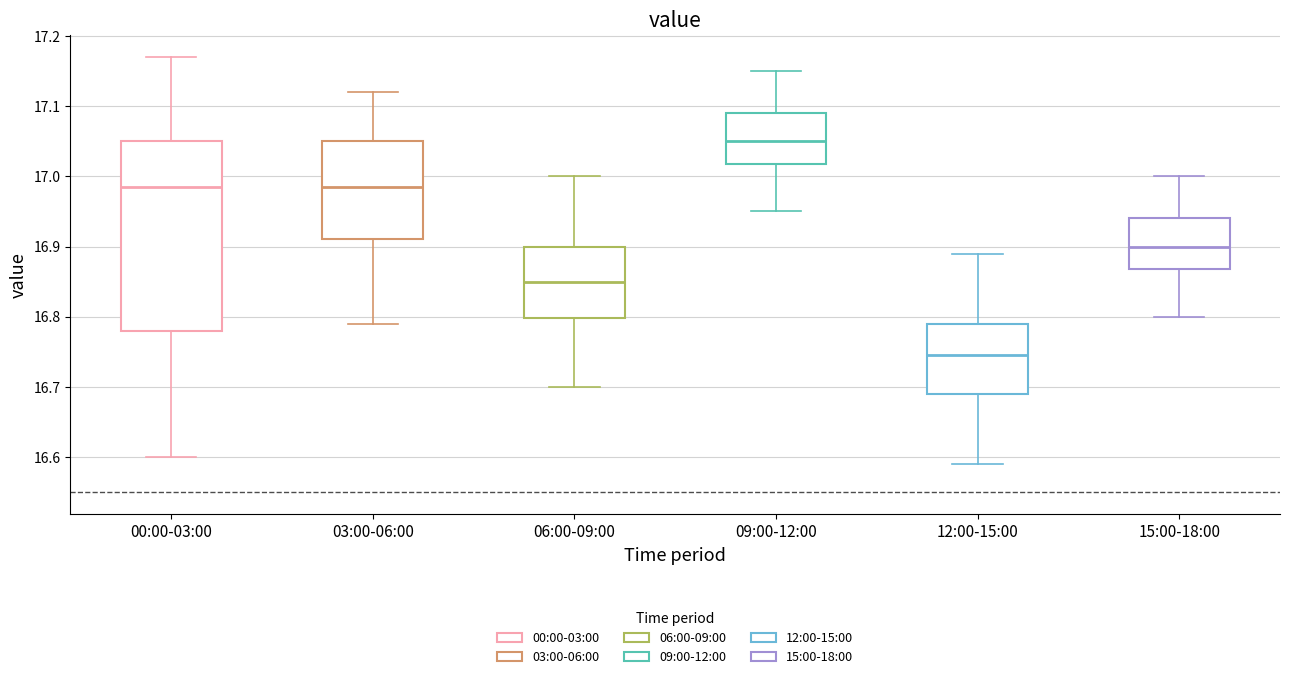

Which box has the lowest median line?

12:00-15:00